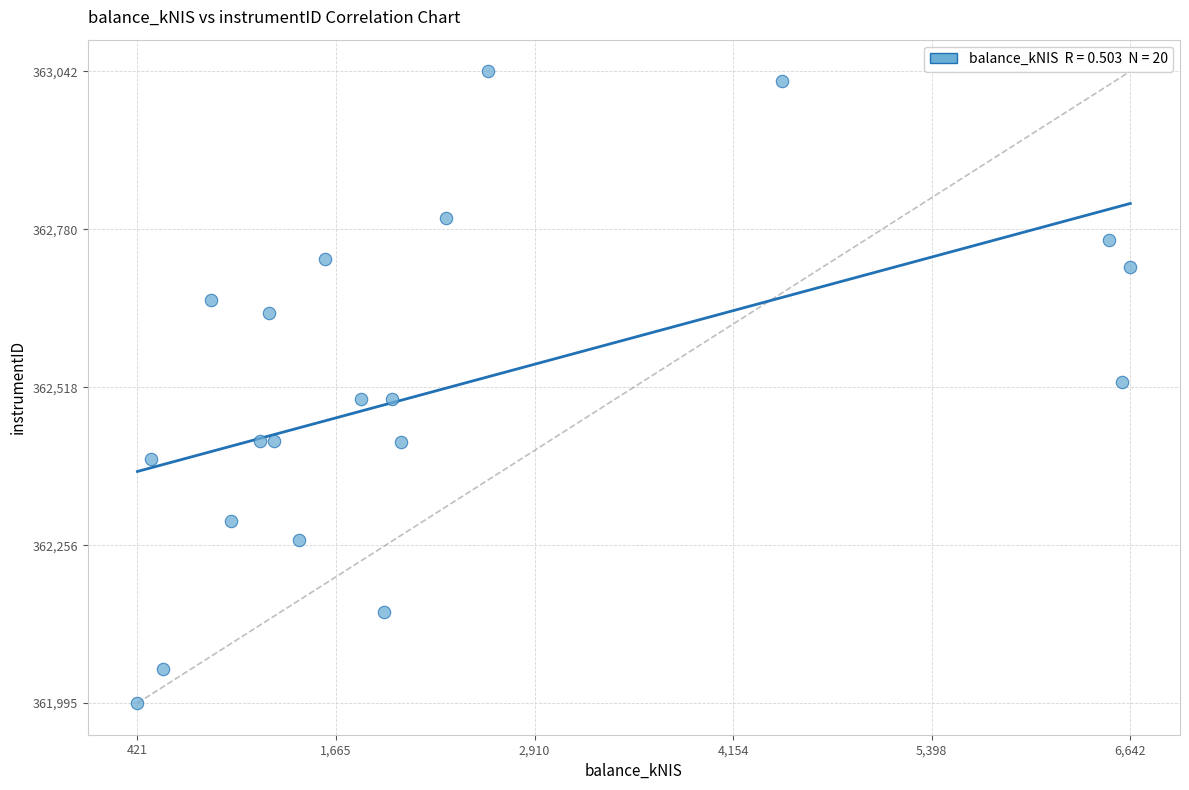

What is the range of X values (max minus min)?

6220.7